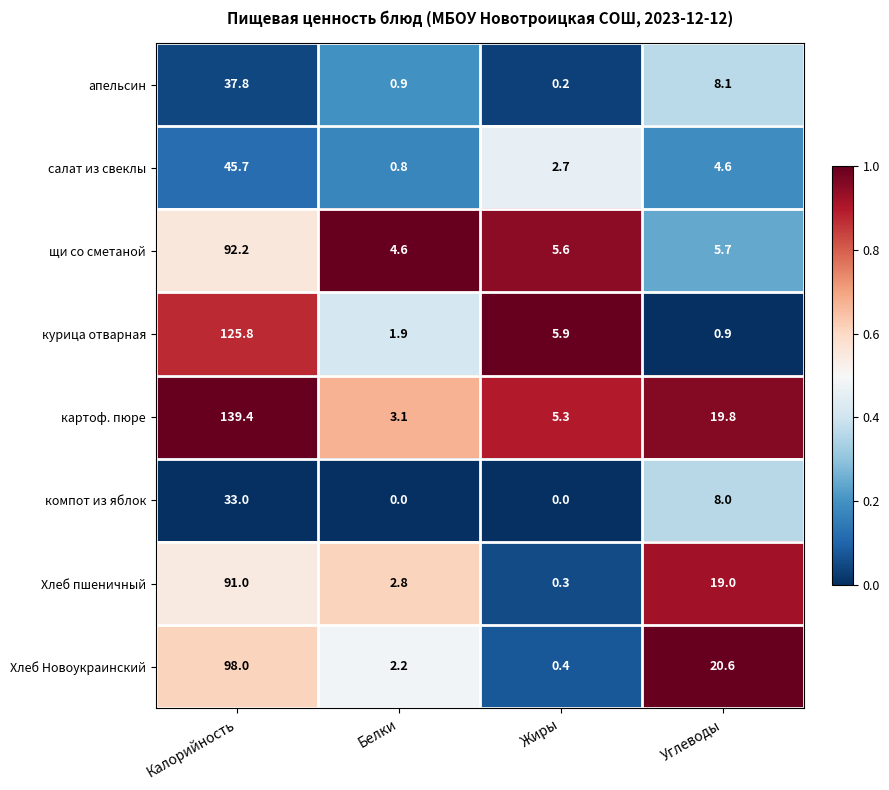

What is the difference between the maximum and minimum values in the щи со сметаной series?

87.6